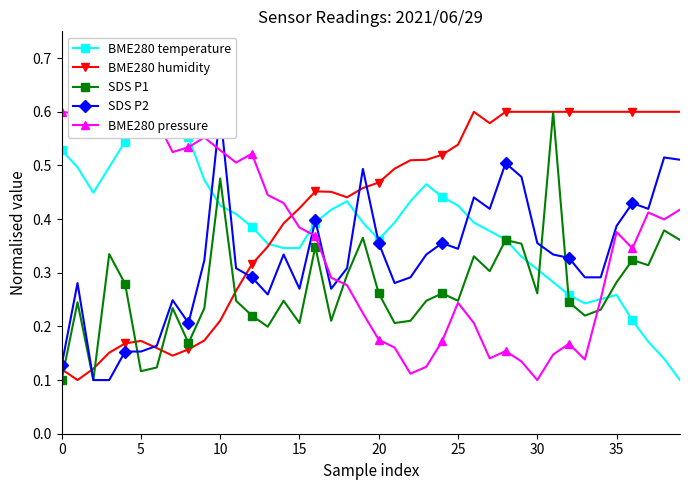

Does the chart have visible grid lines?

No